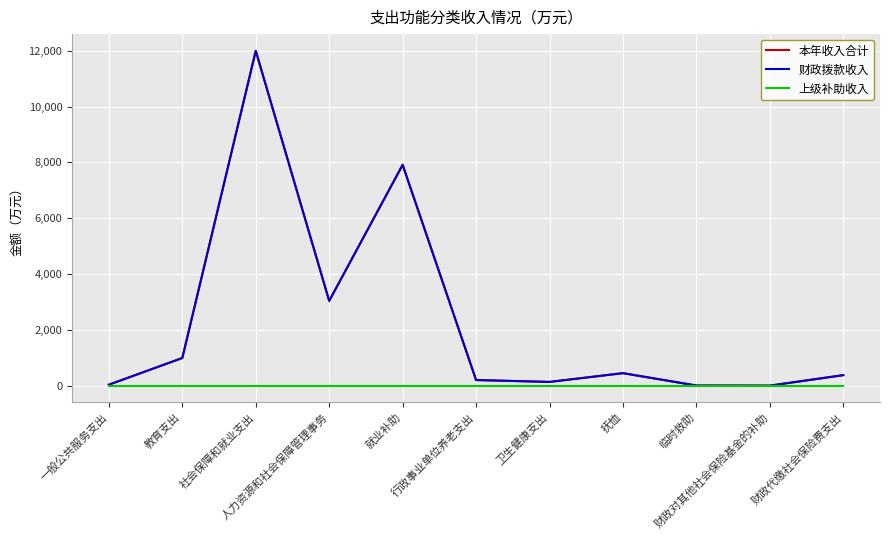

Is this an area chart (filled region under the line)?

No